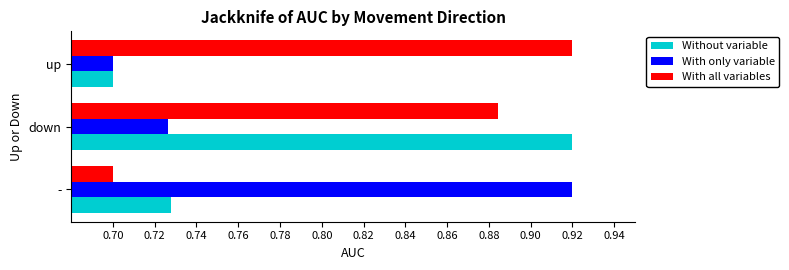

What is the average value of the Without variable series?

0.8